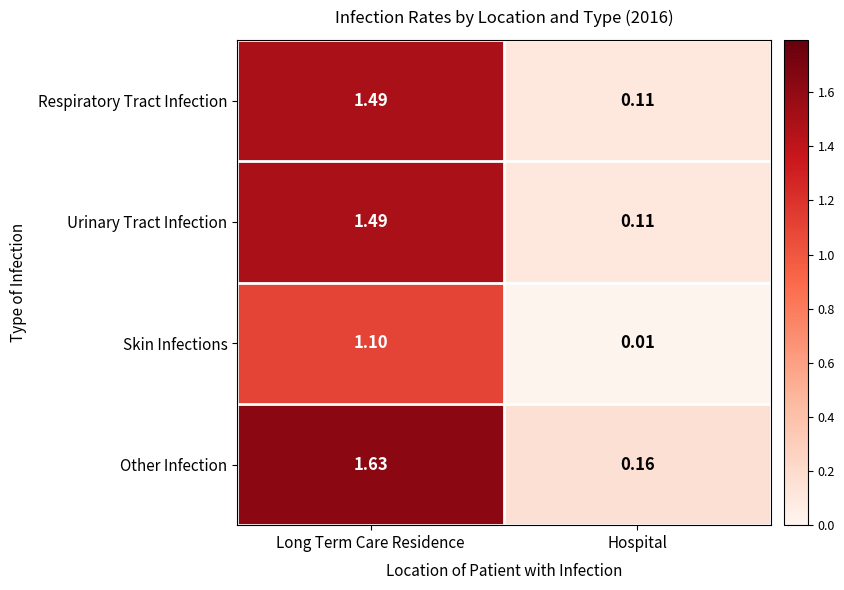

Which category has the highest value across all series?

Long Term Care Residence